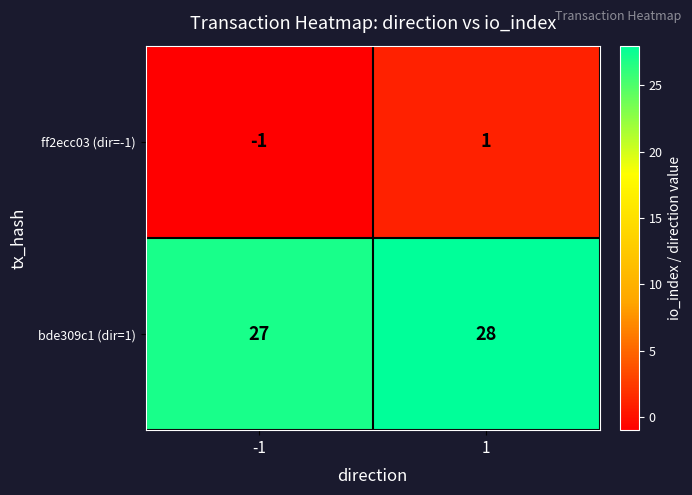

What is the smallest value displayed?

-1